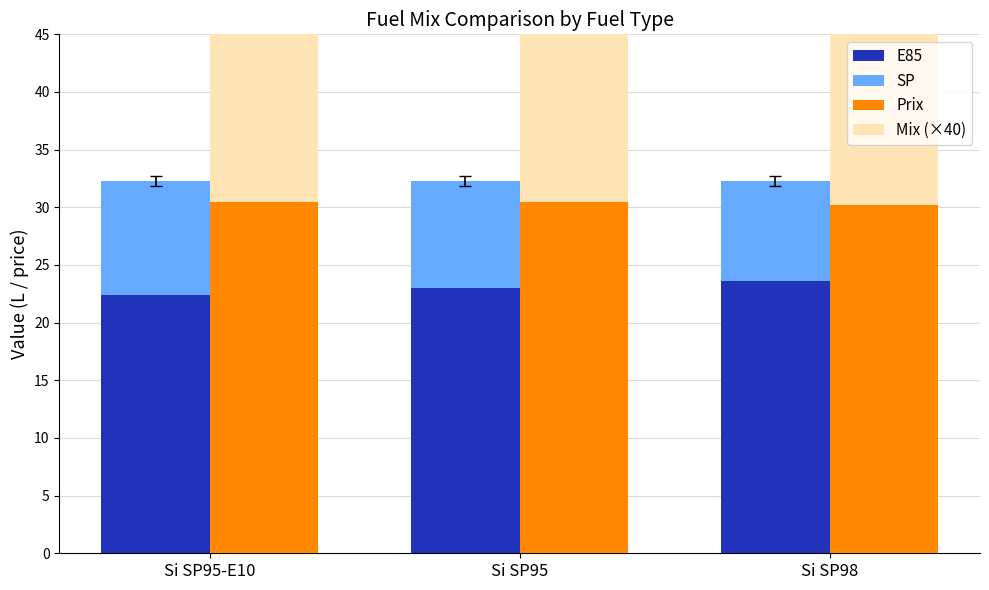

The value of Mix (×40) at Si SP98 is 16.5. True or false?

False